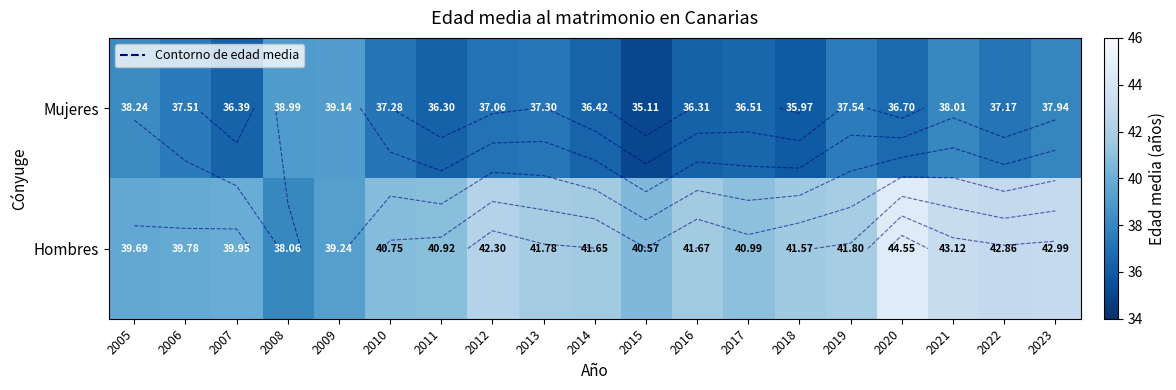

The value of Mujeres at 2021 is 25.7. True or false?

False